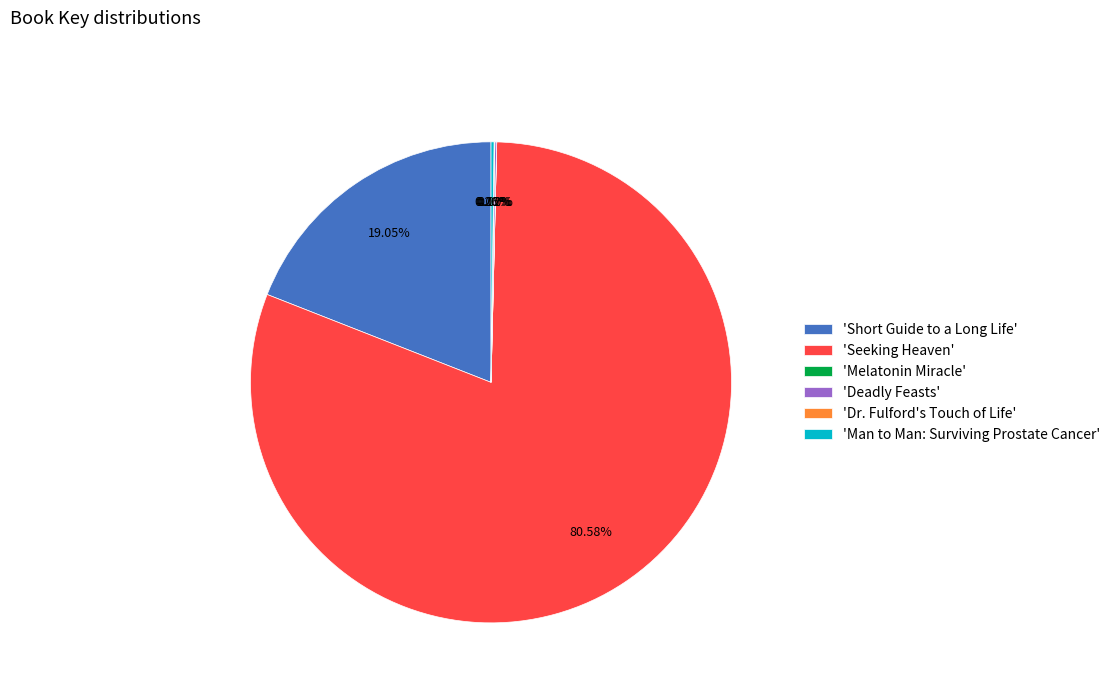

Combined, do 'Seeking Heaven' and 'Short Guide to a Long Life' account for over 50%?

Yes